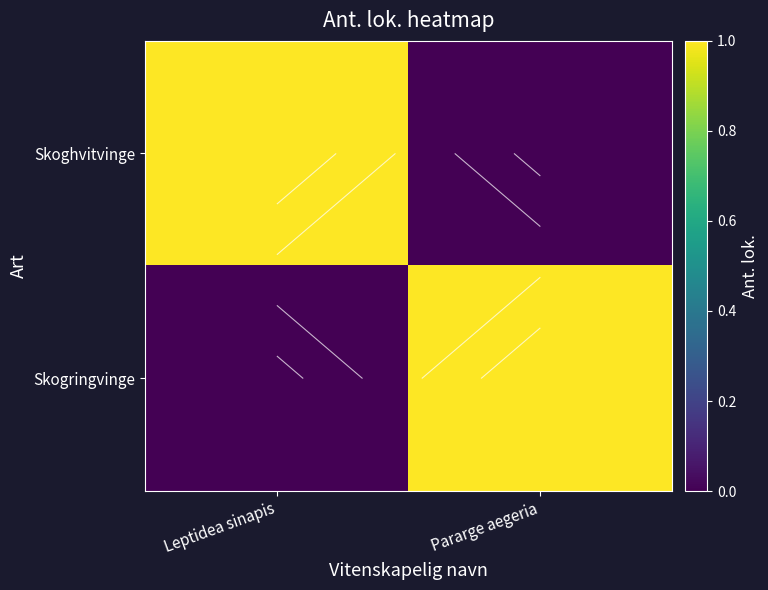

Count the number of categories in the chart.

2